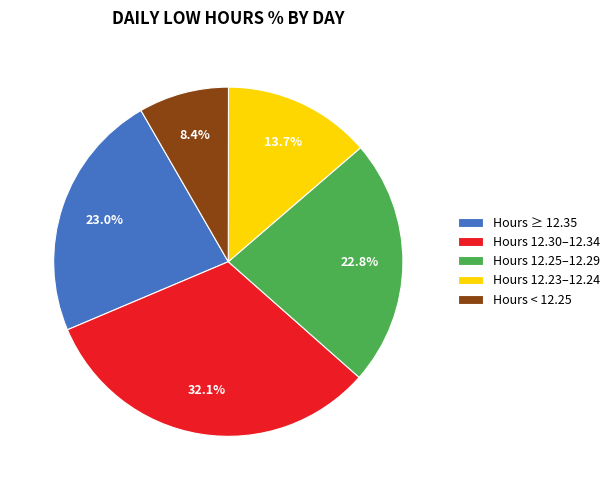

Is there a majority slice in this chart?

No